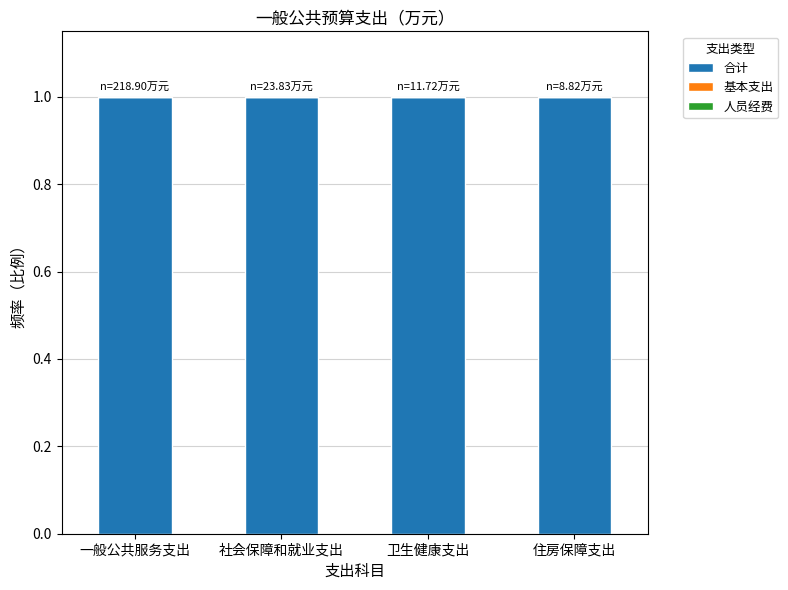

Which series has the largest total across all categories?

合计